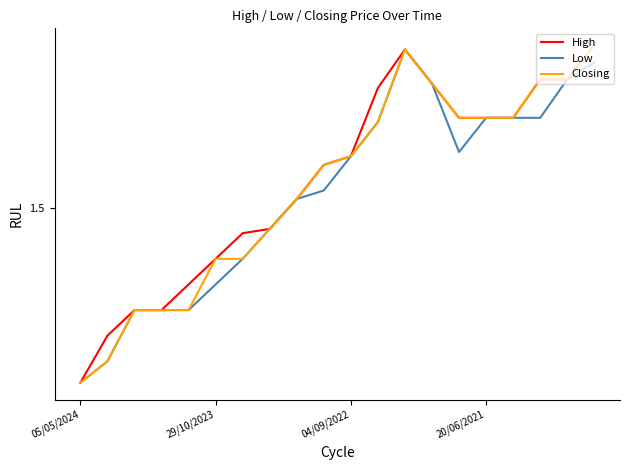

What is the label of the 1st point from the right?

19